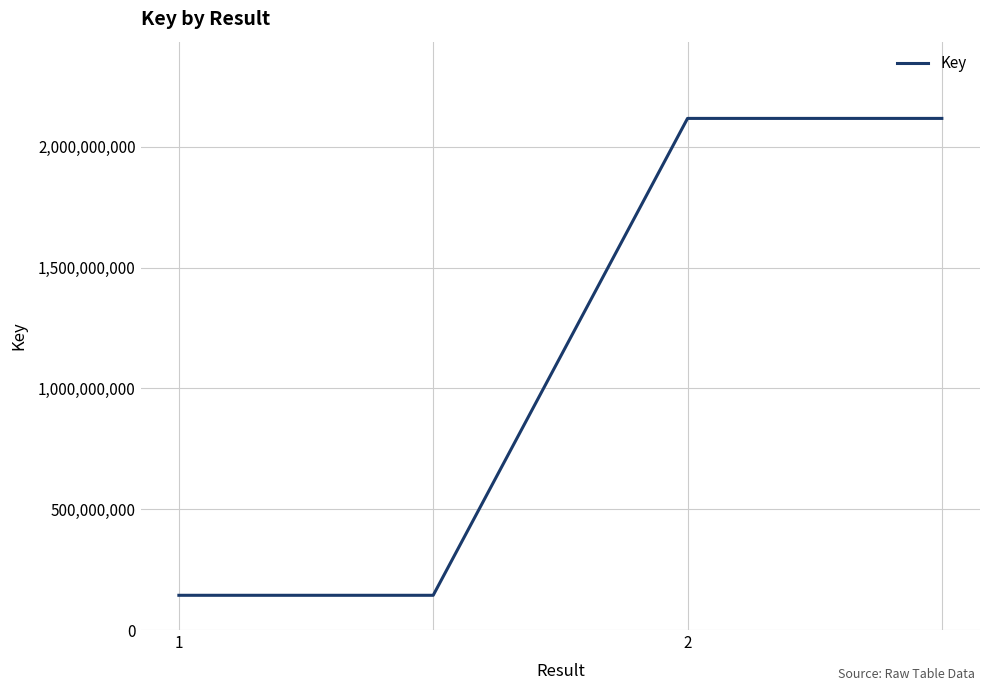

What is the maximum value shown in the chart?

2117167344